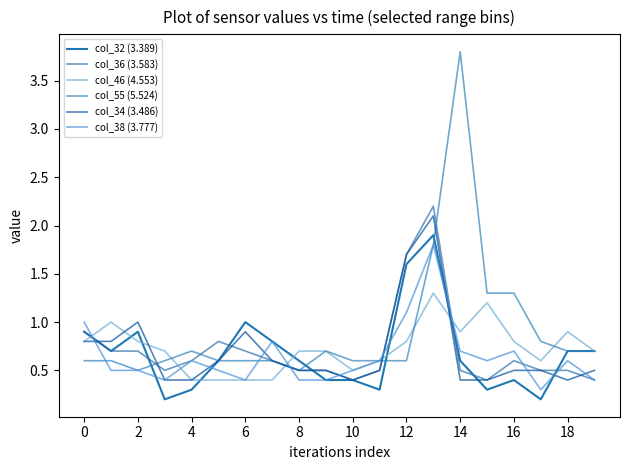

Does the chart display data point markers on the line(s)?

No